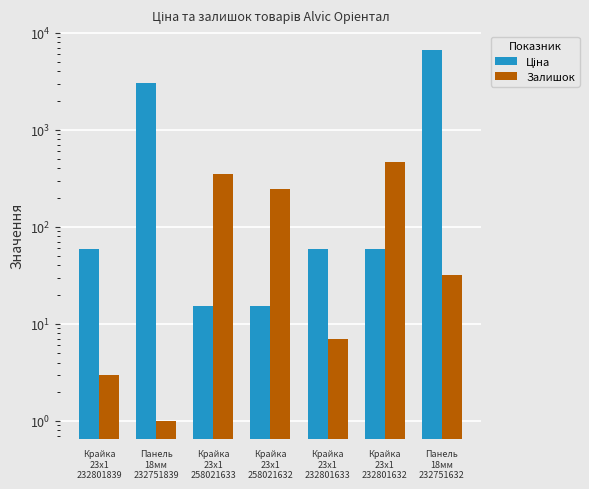

What is the difference between the maximum and minimum values in the Ціна series?

6690.5